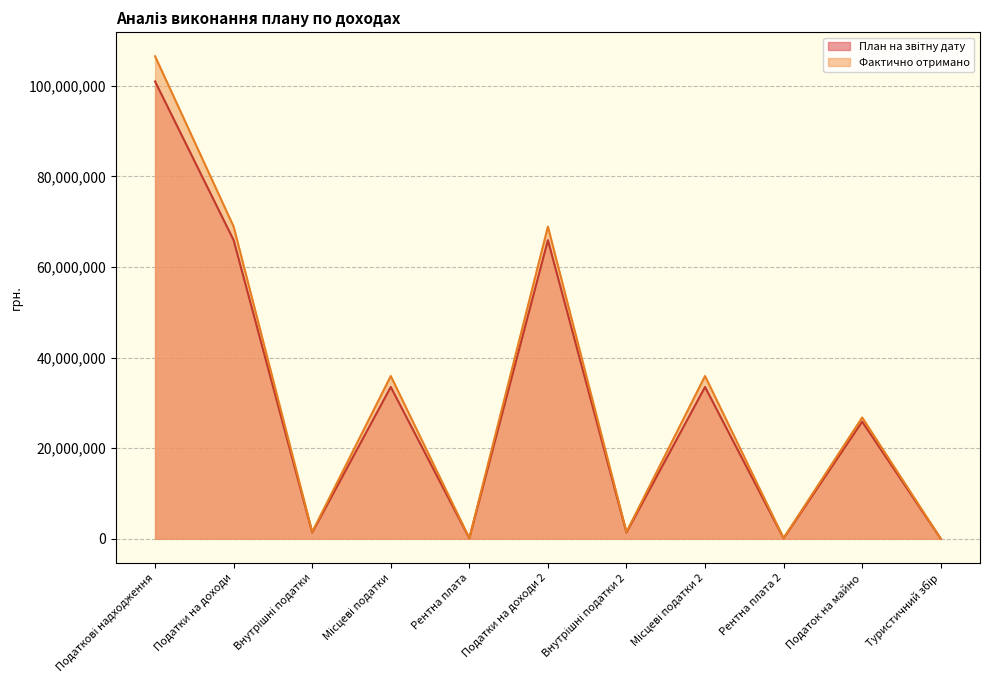

What is the minimum value for План на звітну дату?

30000.0